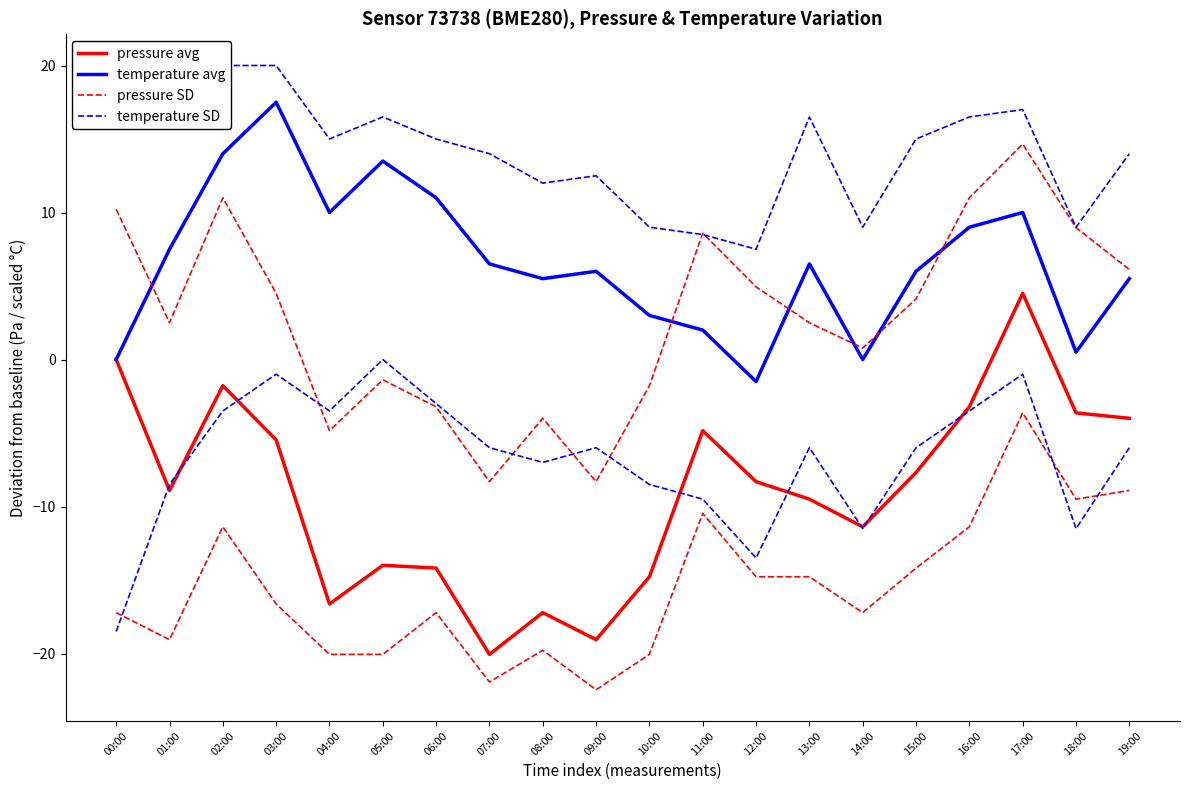

What is the approximate value of pressure avg at 06:00?

-14.2